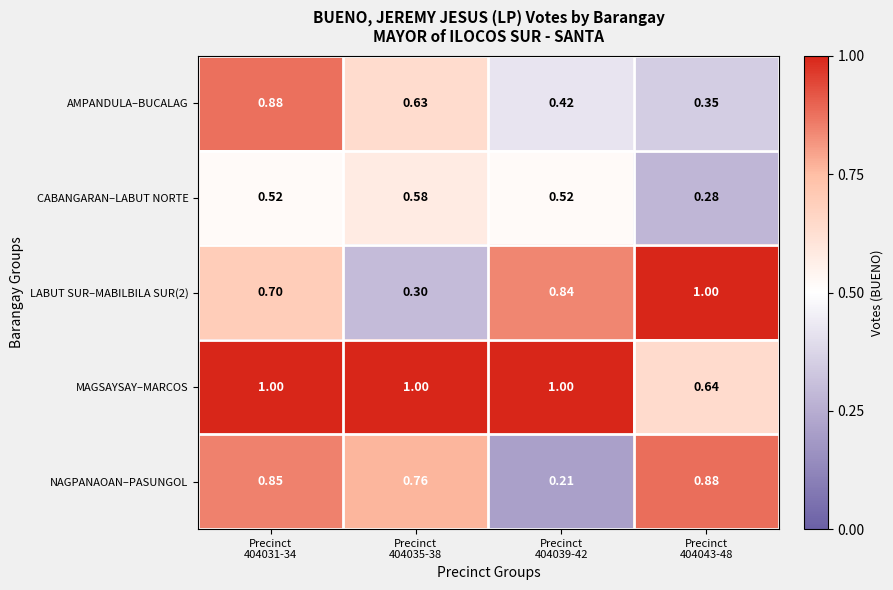

Which series has the largest total across all categories?

MAGSAYSAY–MARCOS